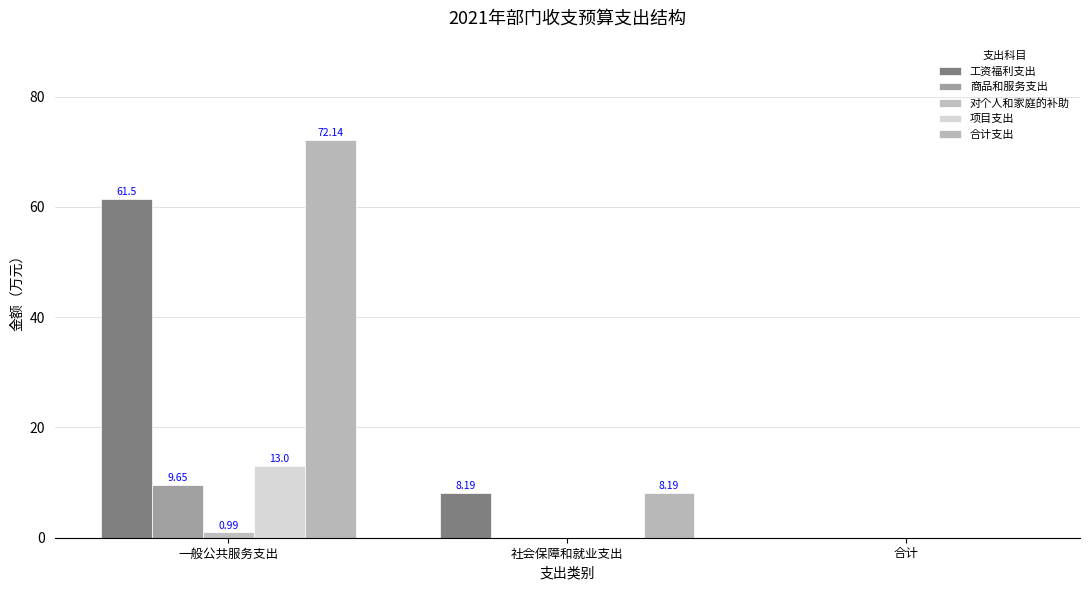

How many categories are shown in the chart?

3